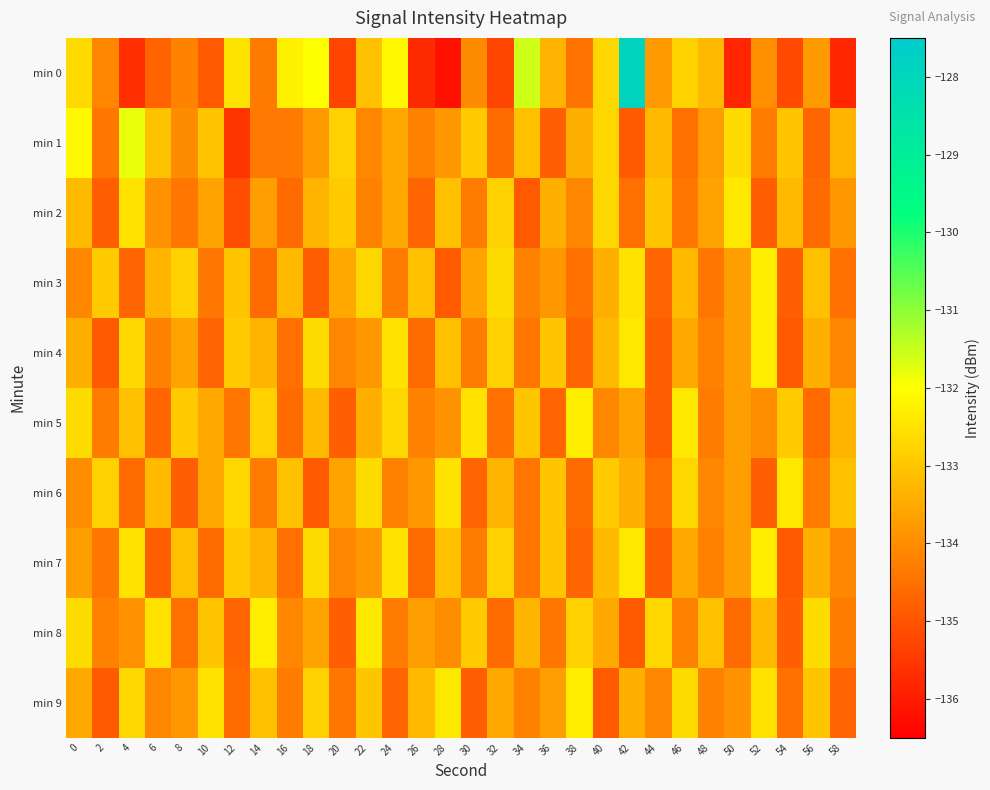

Which category has the highest value across all series?

42